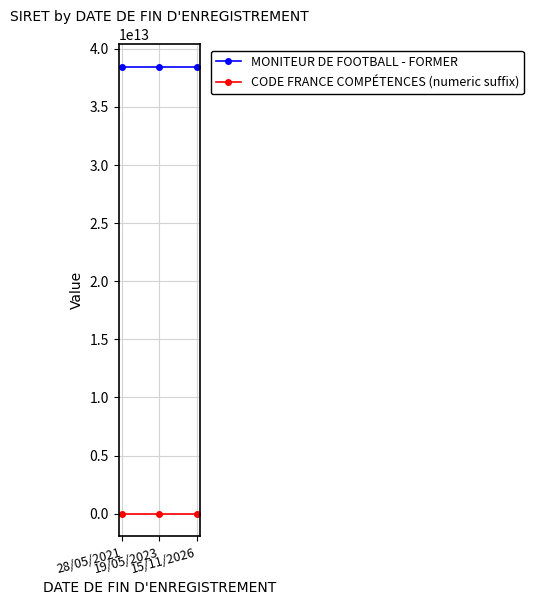

Rank the series by their average value, from lowest to highest.

CODE FRANCE COMPÉTENCES (numeric suffix), MONITEUR DE FOOTBALL - FORMER